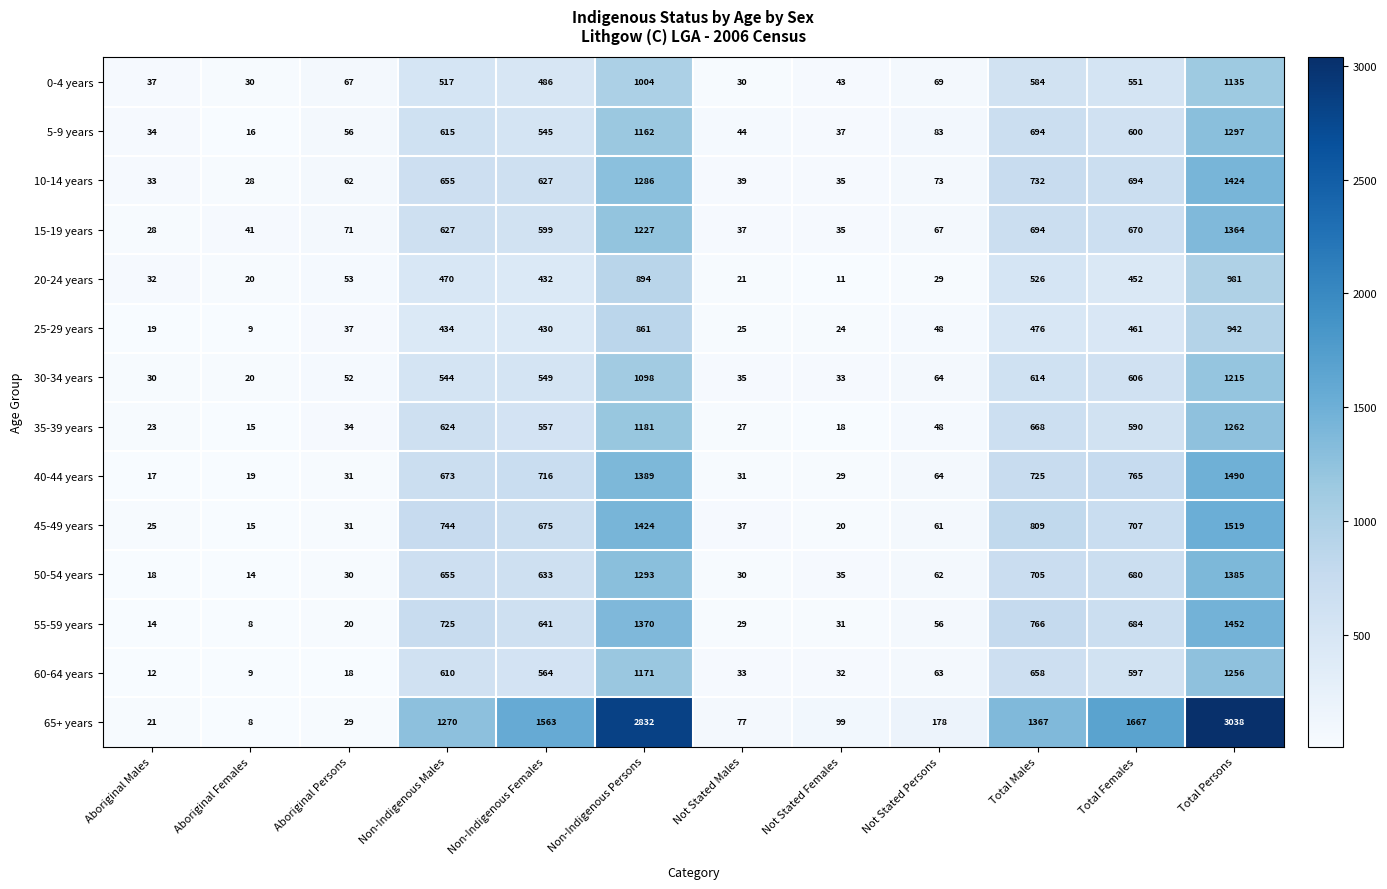

Is it true that 20-24 years equals 1377 at Non-Indigenous Persons?

False